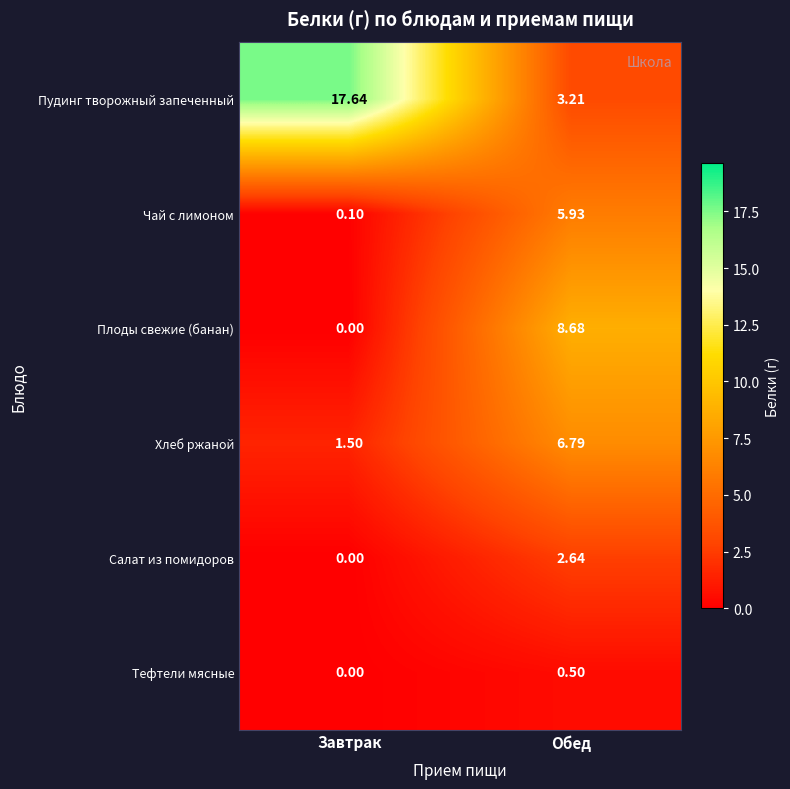

How many values in the Пудинг творожный запеченный series exceed 17?

1